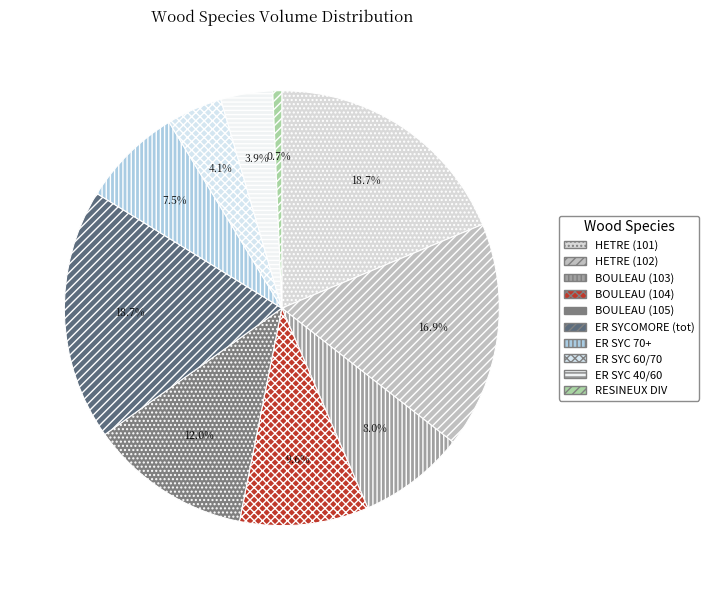

Which slice is the smallest?

RESINEUX DIV